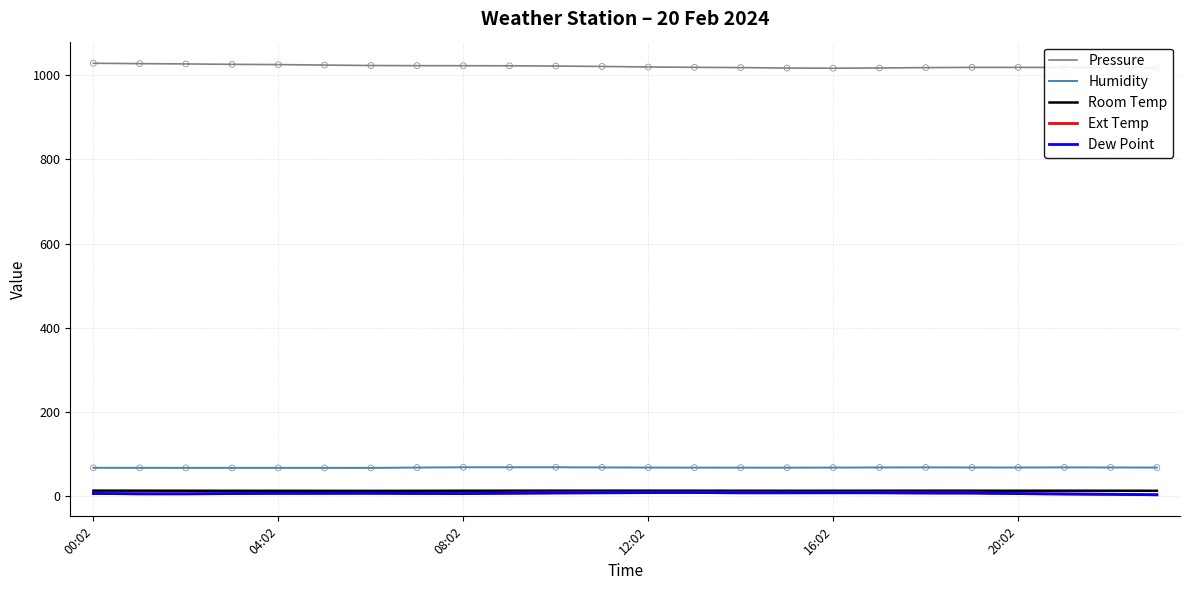

True or false: Pressure and Humidity intersect in this chart.

False